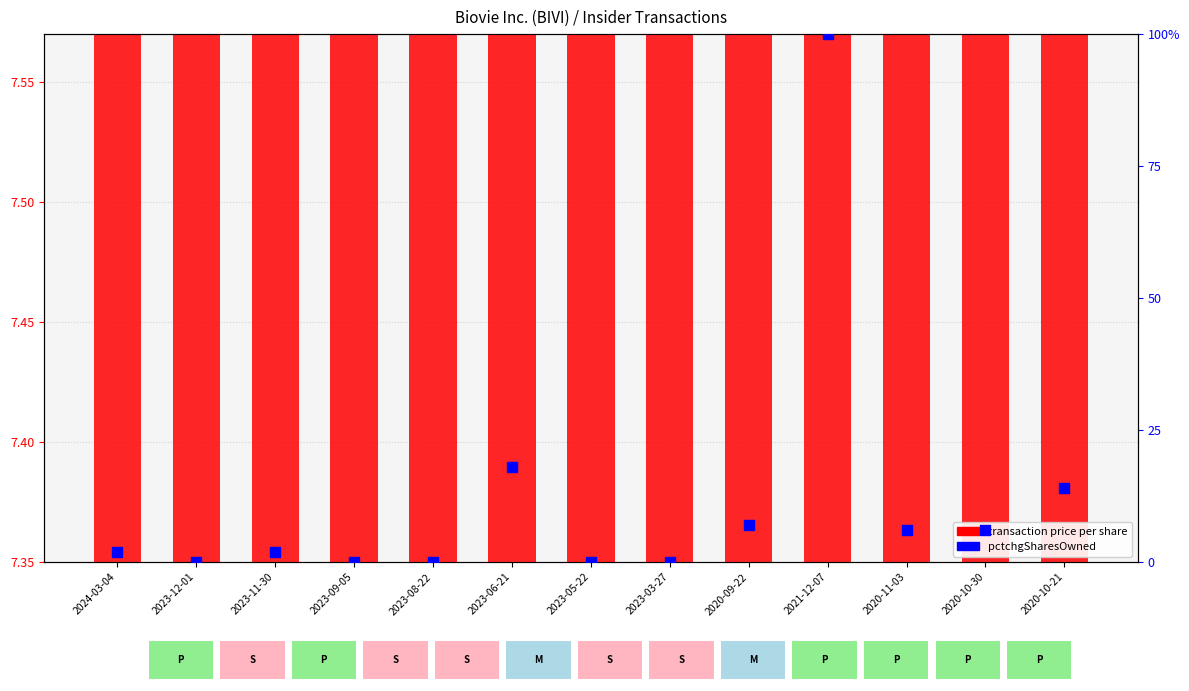

At which category is the sum across all series the highest?

2021-12-07